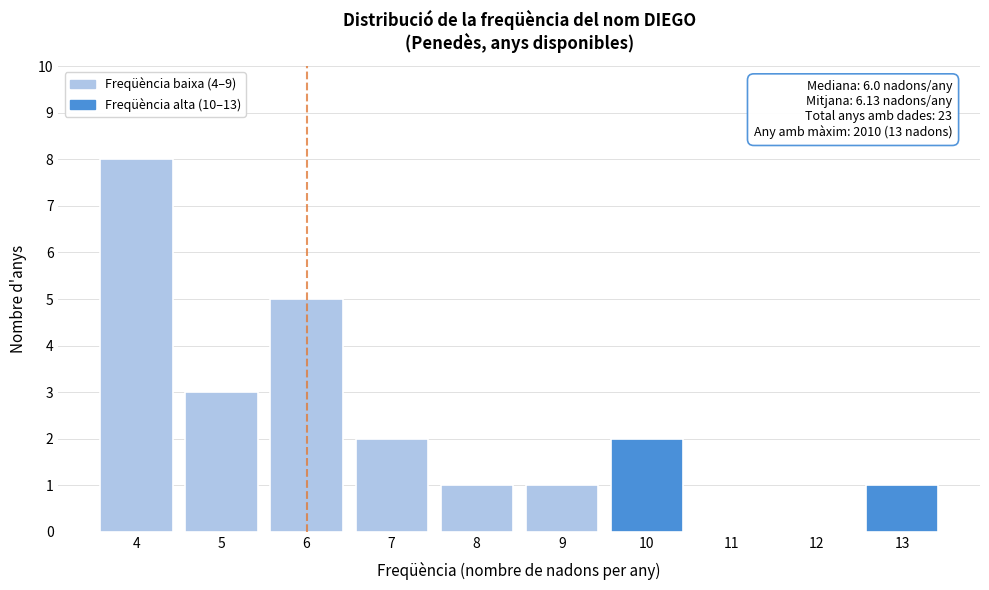

Over which range of the x-axis is the bar tallest?

3.5 to 4.5